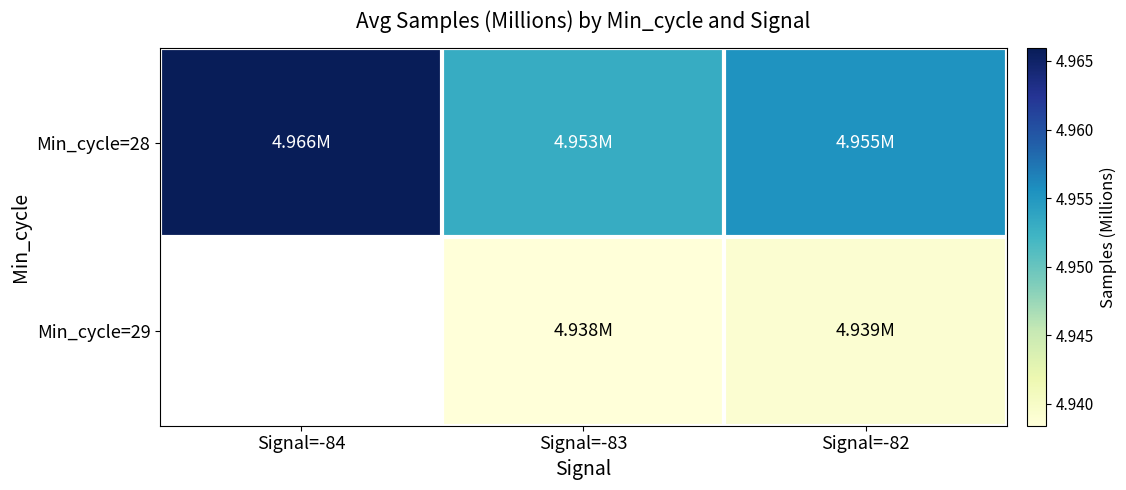

At which category is the sum across all series the highest?

Signal=-82